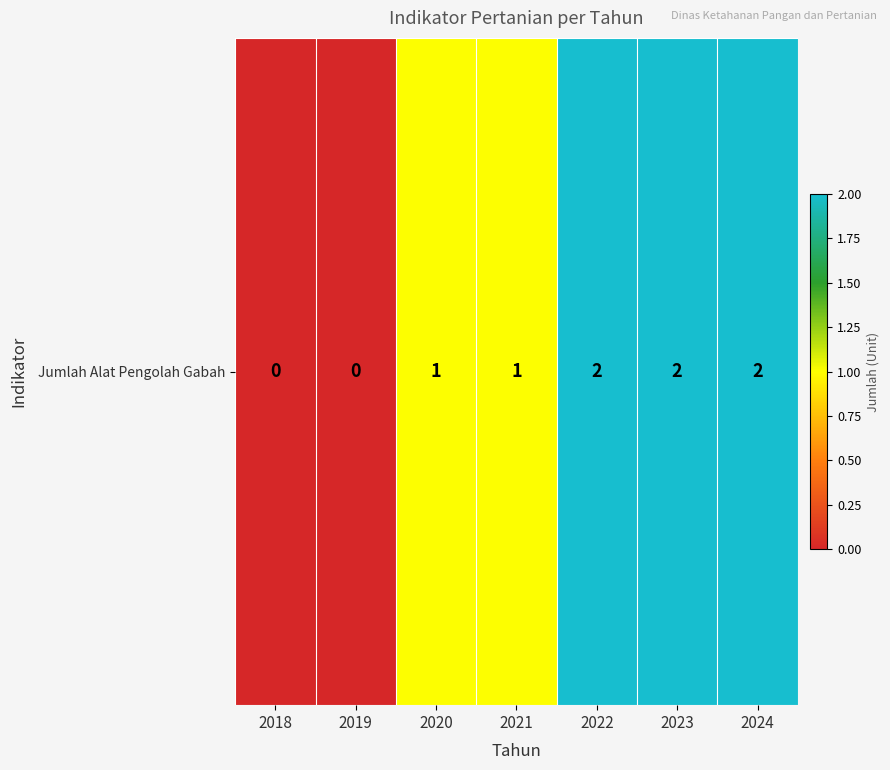

Rank the categories by value from lowest to highest.

2018, 2019, 2020, 2021, 2022, 2023, 2024